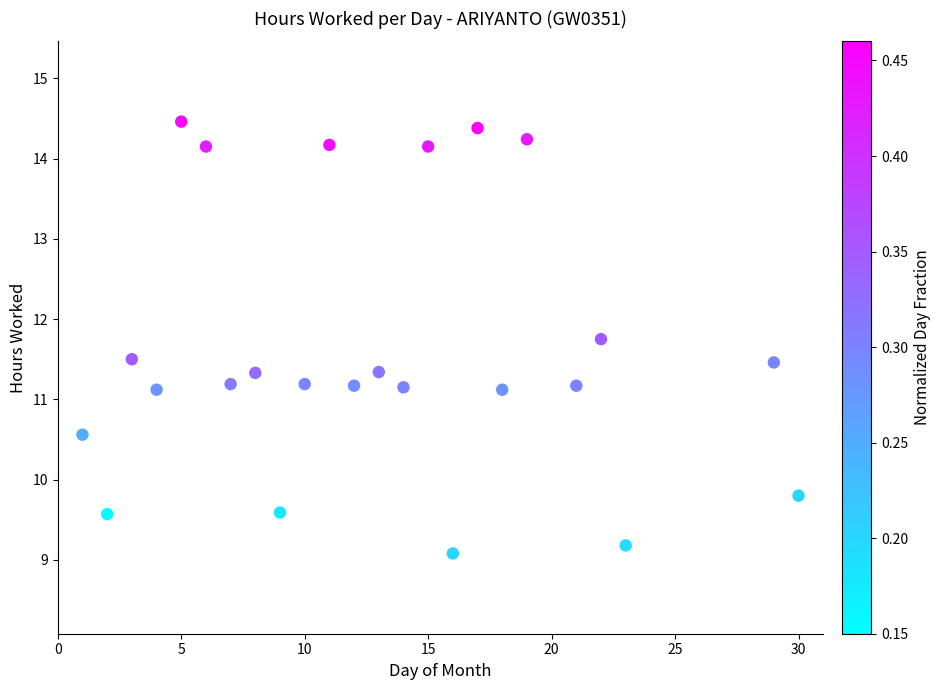

What is the range of Y values (max minus min)?

5.4